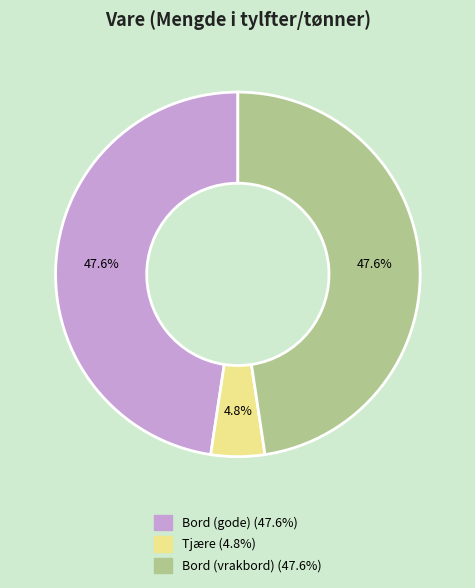

To the nearest percent, what is the difference between the largest and smallest slice percentages?

43%